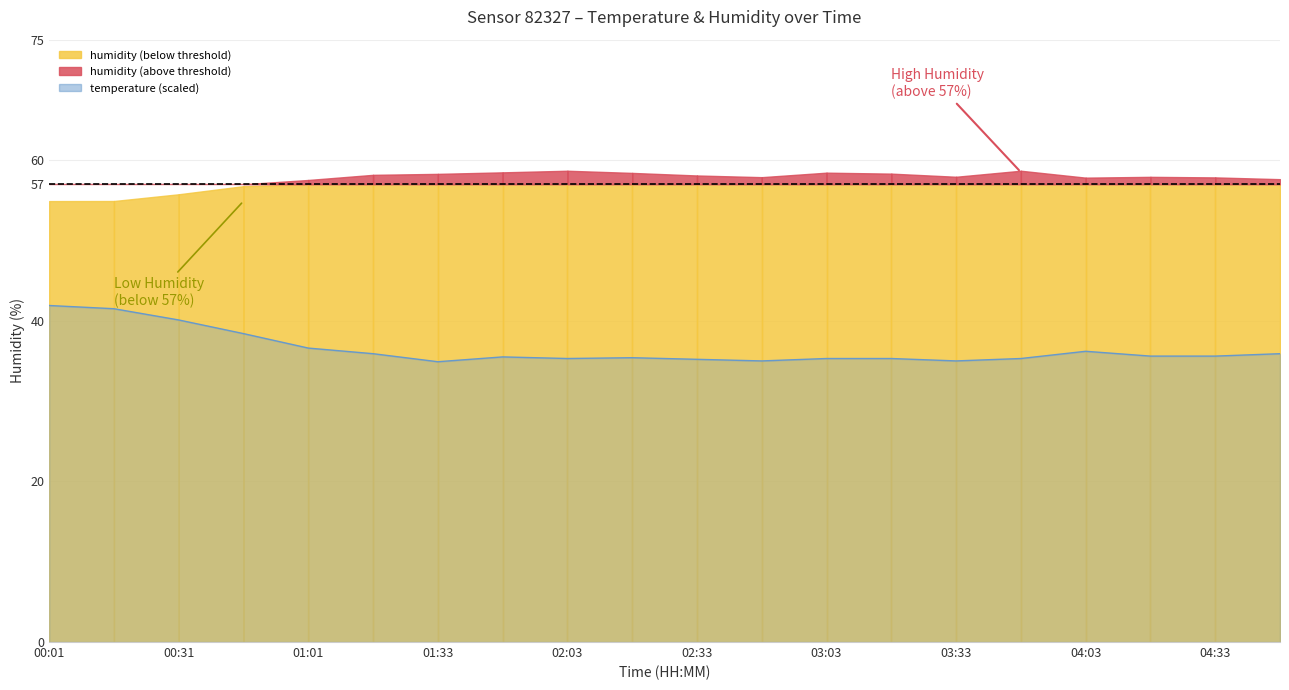

What is the minimum value shown in the chart?

34.9